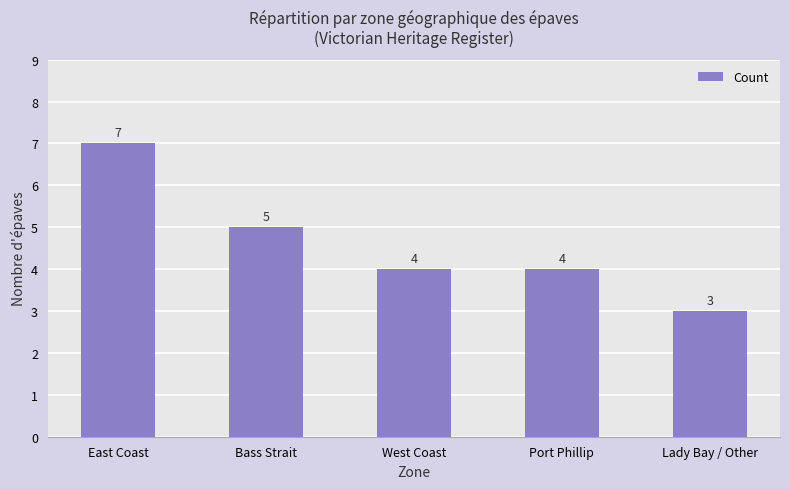

What is the greatest value displayed?

7